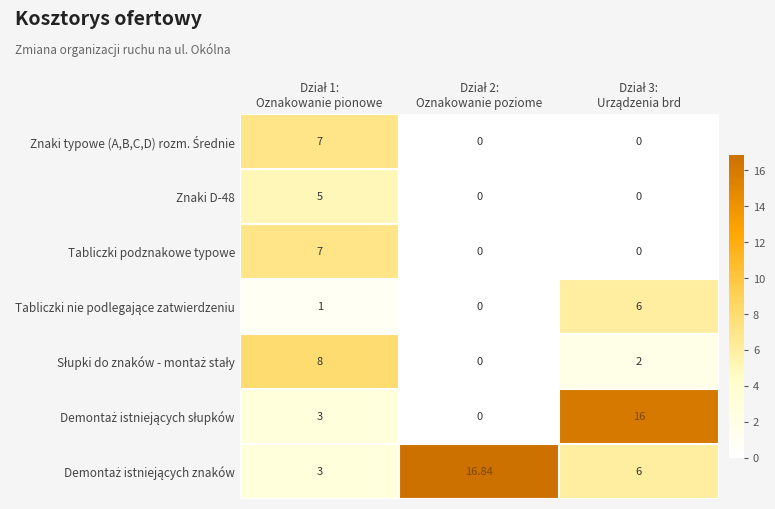

How many distinct data groups are displayed?

7